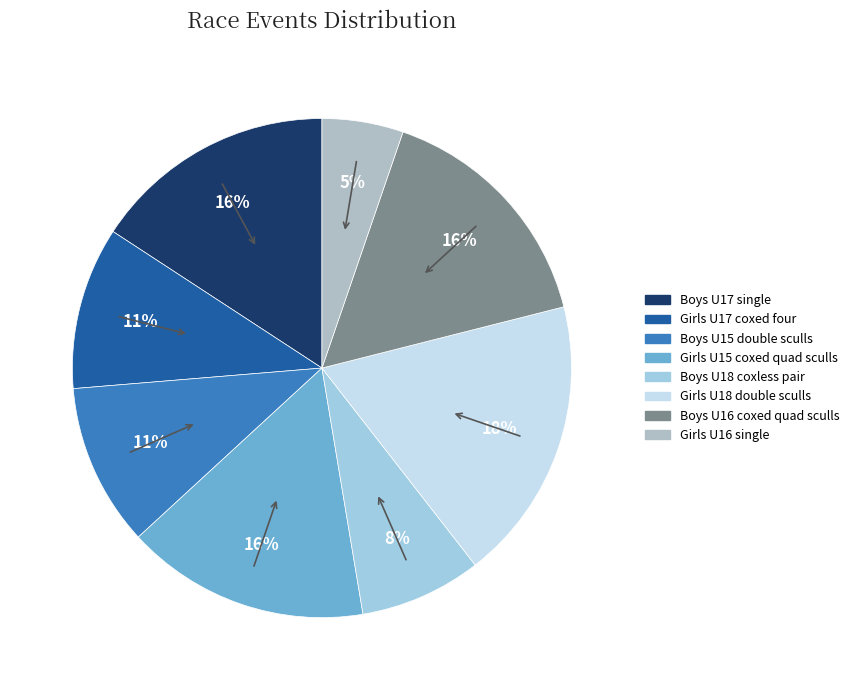

To the nearest percent, what is the average slice percentage?

12%